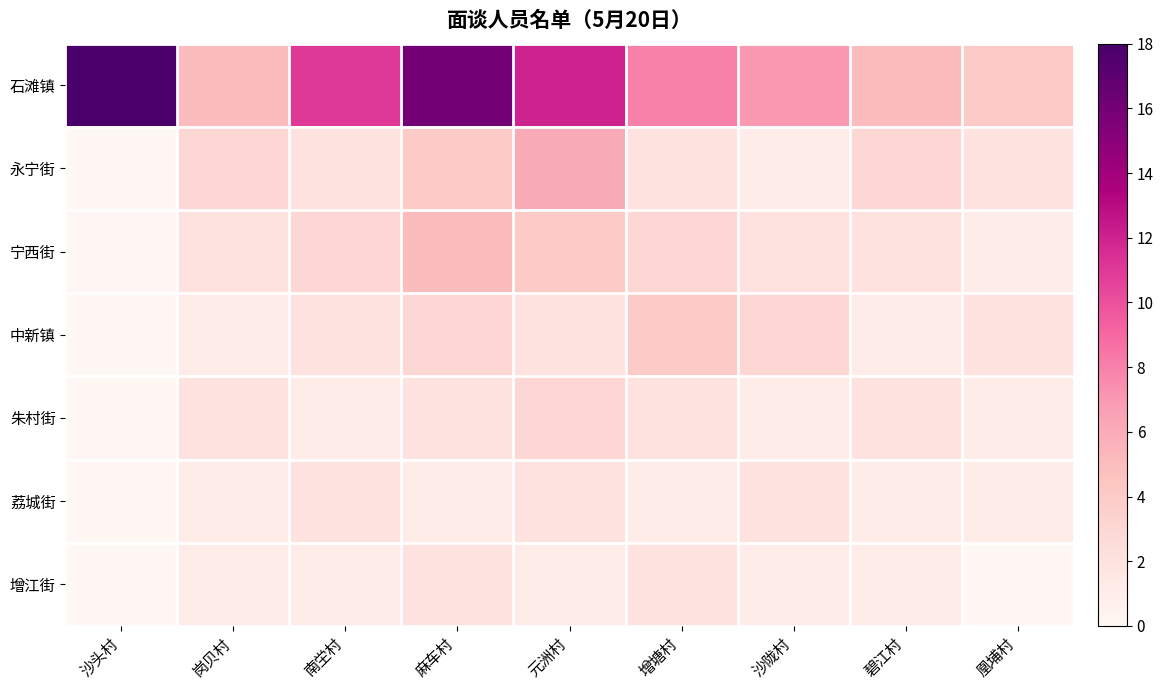

At 岗贝村, list the series in order from smallest to largest.

中新镇, 荔城街, 增江街, 宁西街, 朱村街, 永宁街, 石滩镇